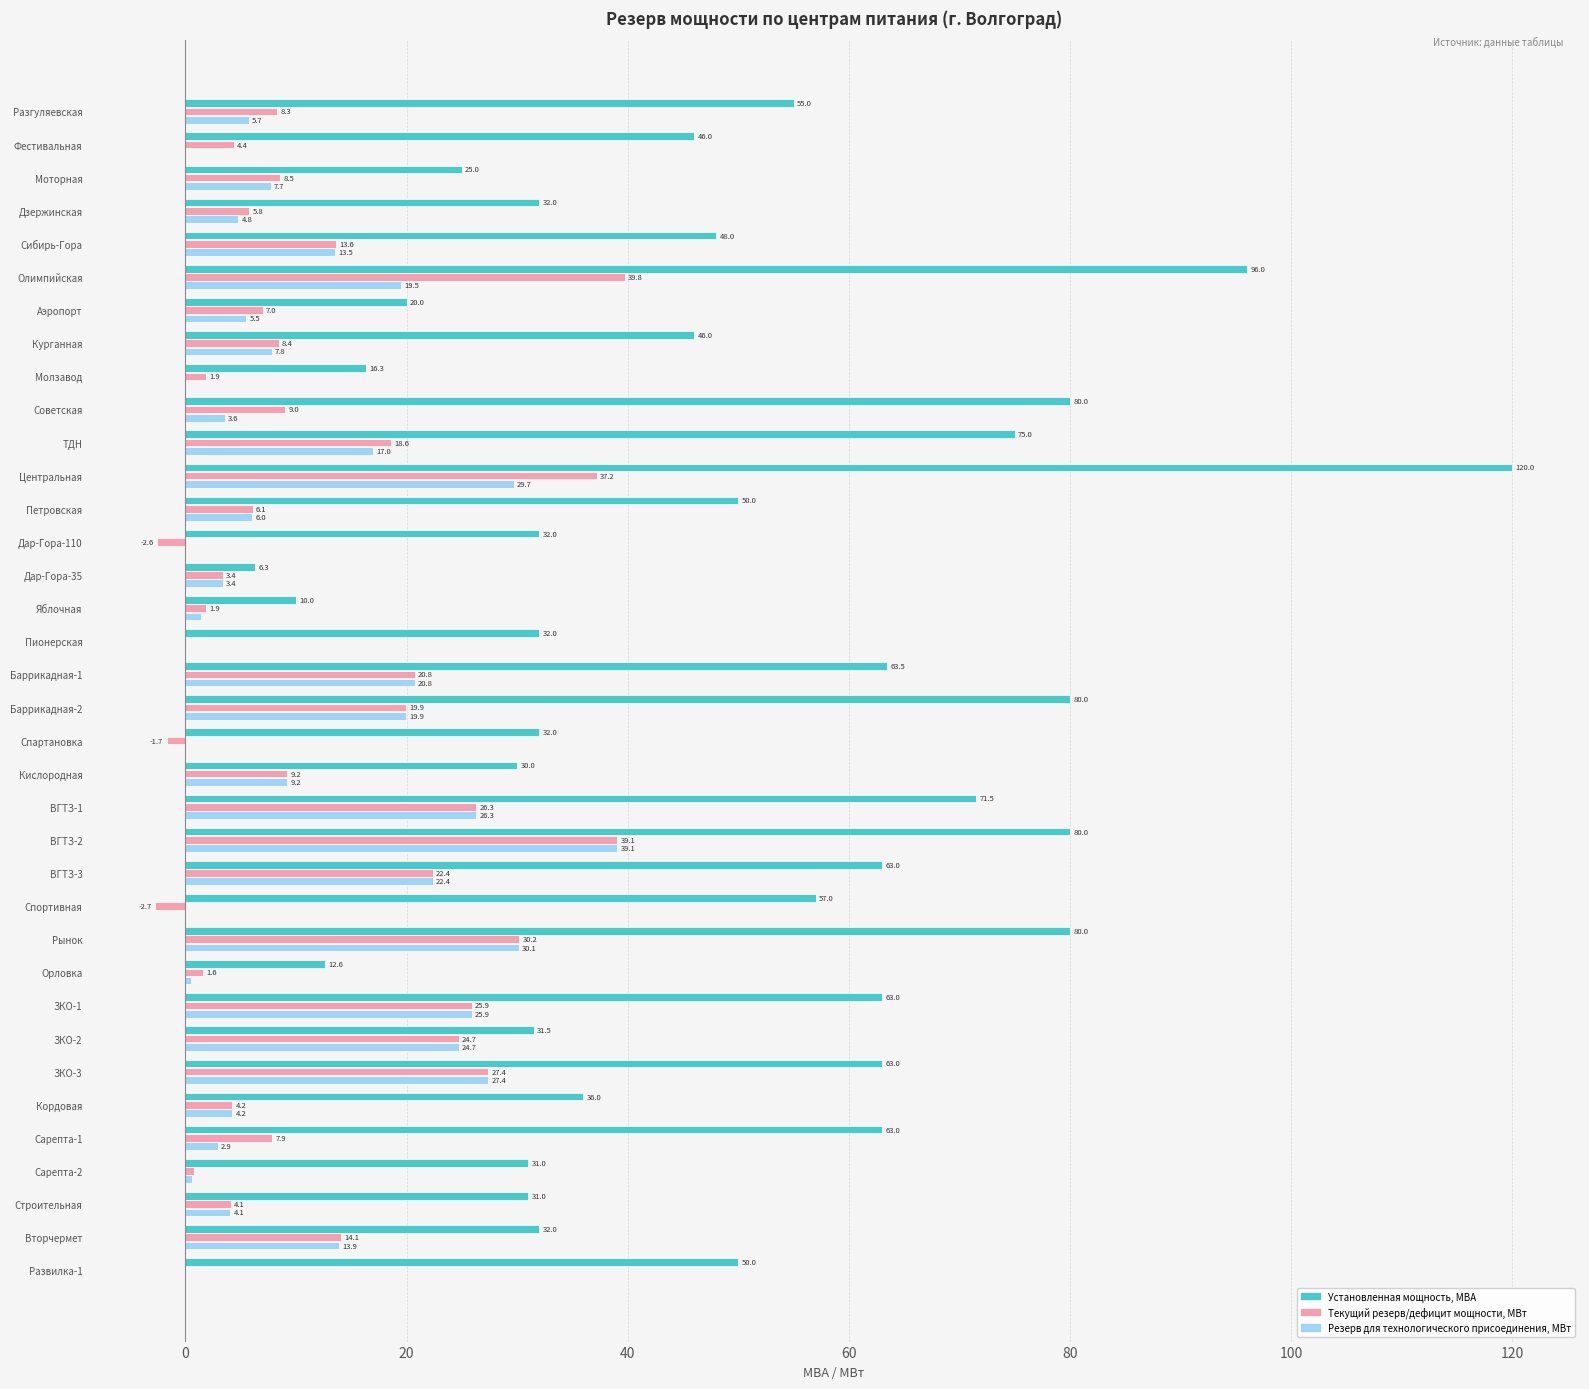

What is the sum of all Установленная мощность, МВА values?

1759.7